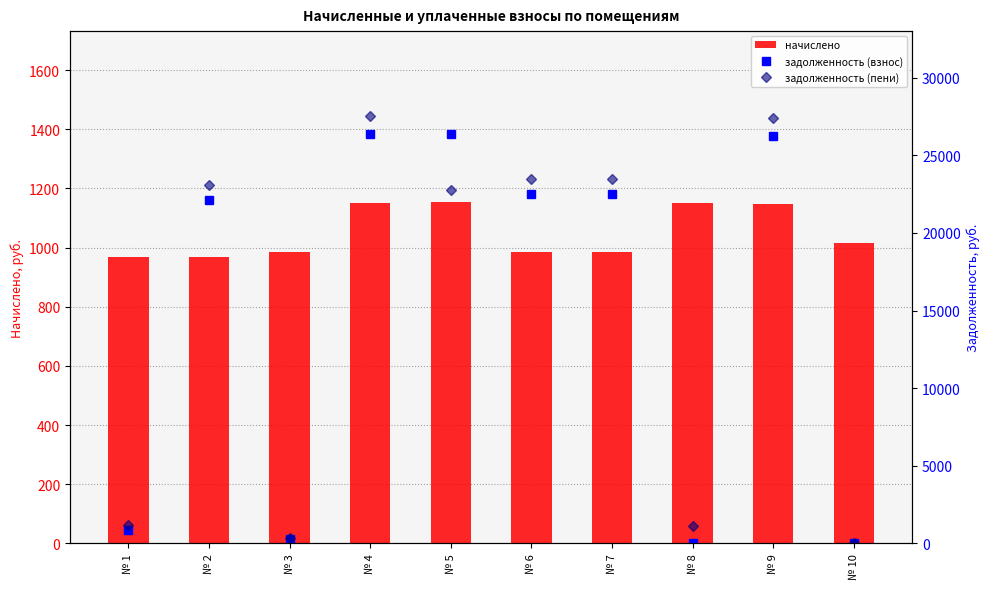

Count the number of categories in the chart.

10